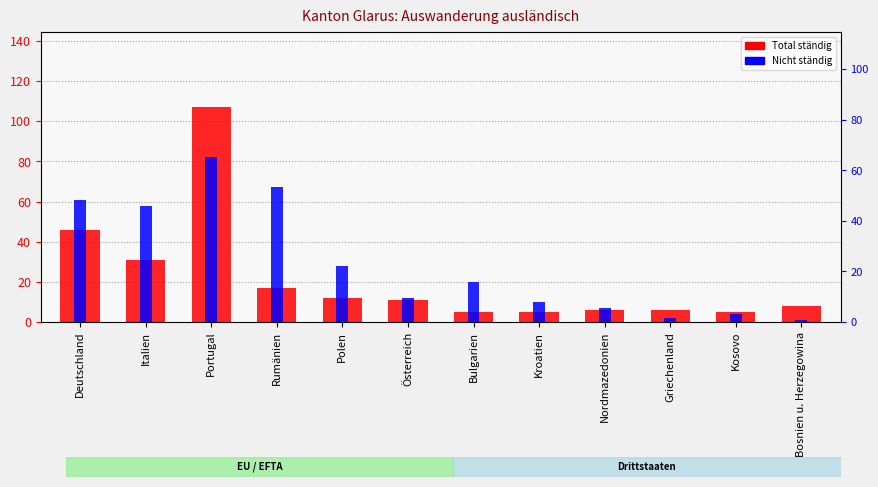

Is the value of Total ständig at Polen greater than the value of Nicht ständig at Griechenland?

Yes